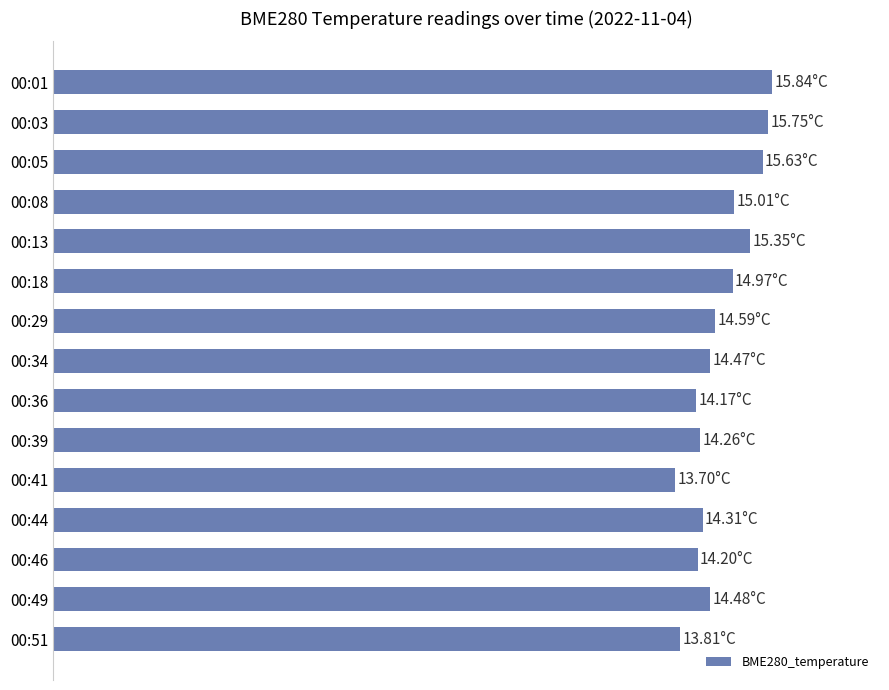

Does the chart contain any negative values?

No